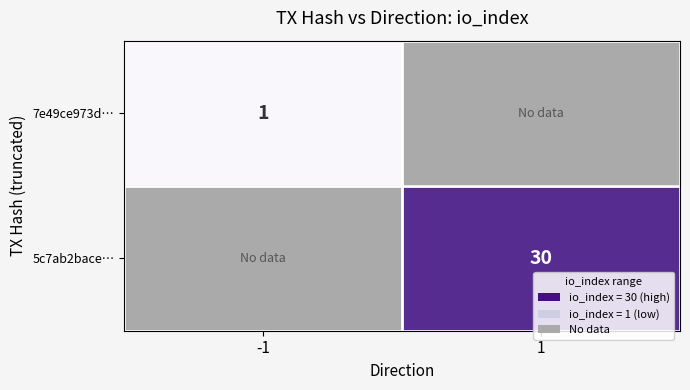

The value of 7e49ce973d… at -1 is 1. True or false?

True